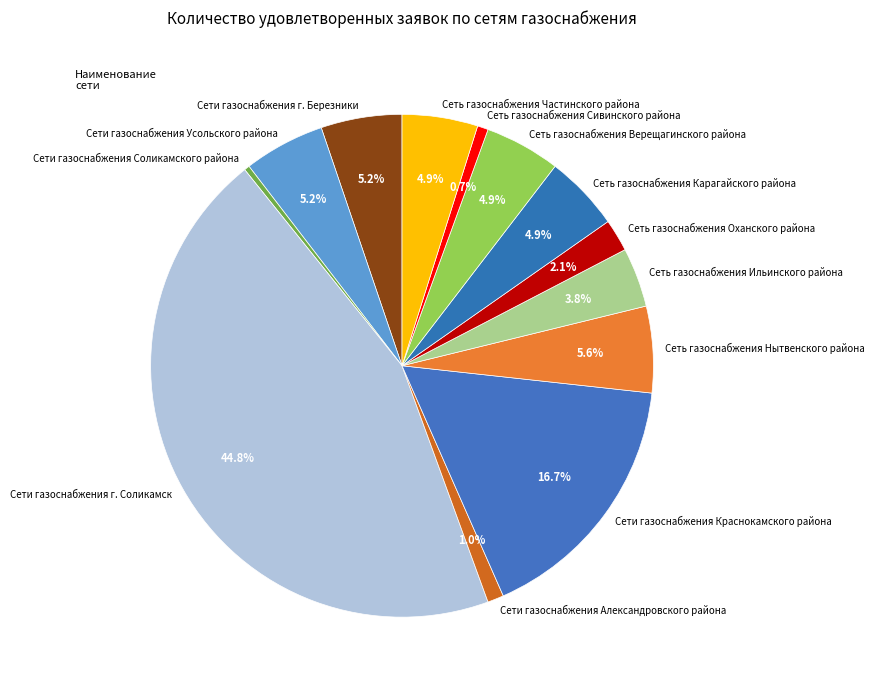

Between Сети газоснабжения Краснокамского района and Сеть газоснабжения Ильинского района, which is larger?

Сети газоснабжения Краснокамского района